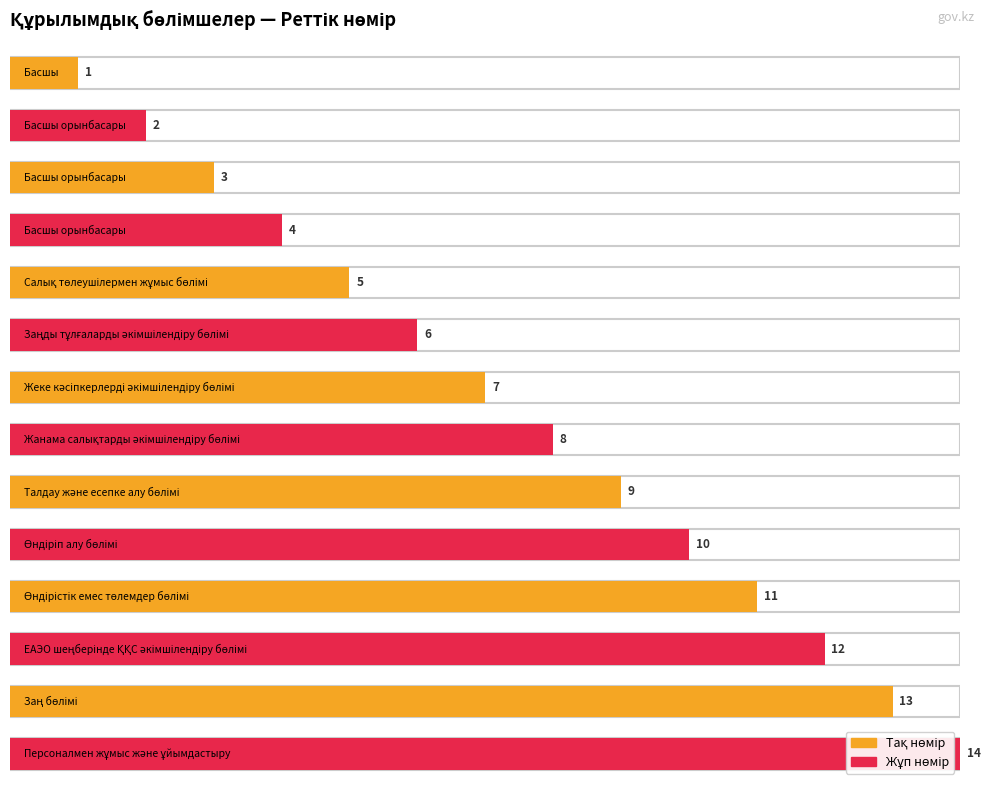

Between Басшы орынбасары and Салық төлеушілермен жұмыс бөлімі, which is larger?

Салық төлеушілермен жұмыс бөлімі